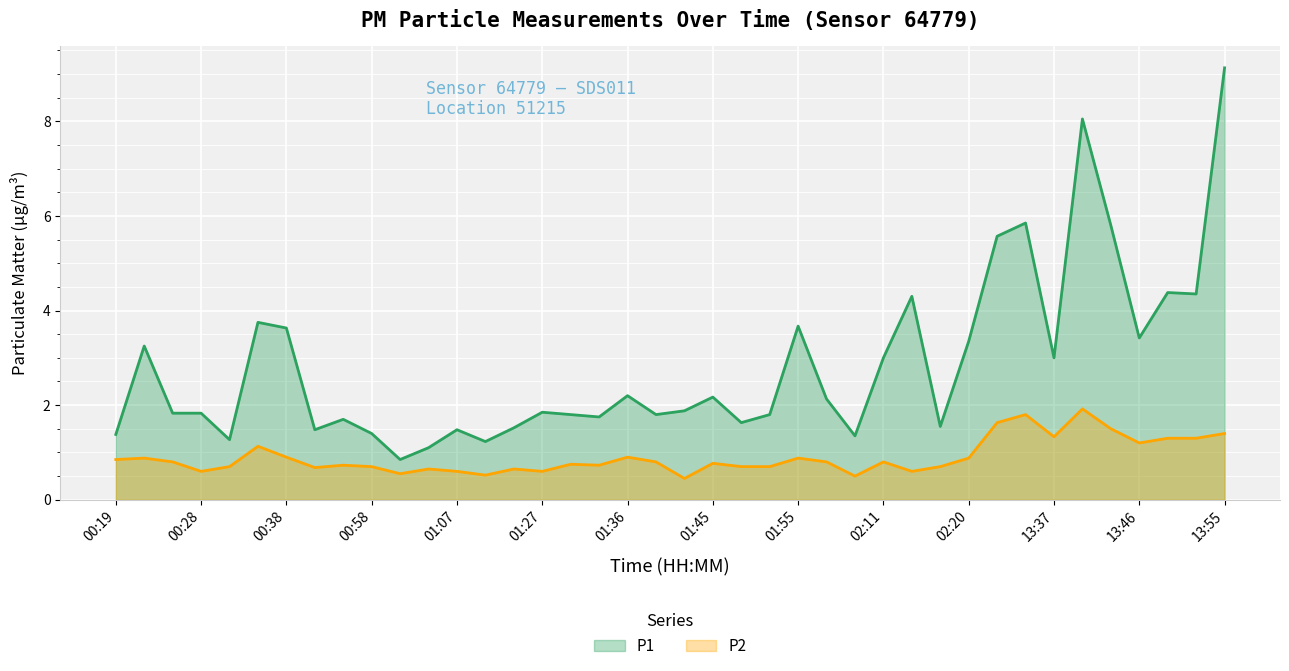

What is the value of the P2 point at the 30th from the left?

0.7